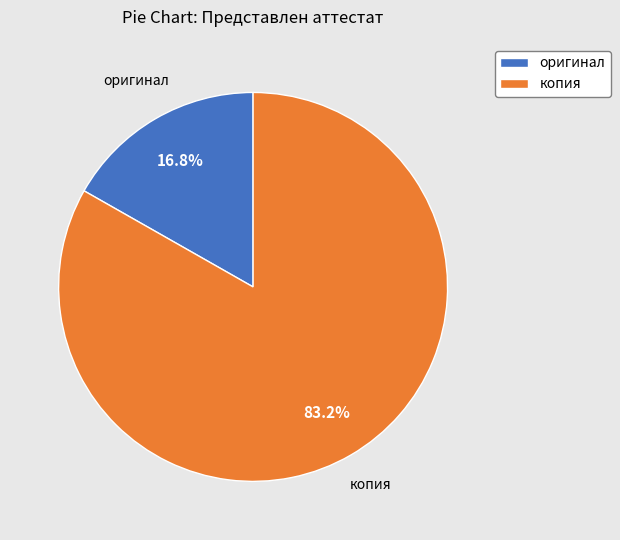

Combined, what portion of the pie is оригинал and копия?

100.0%